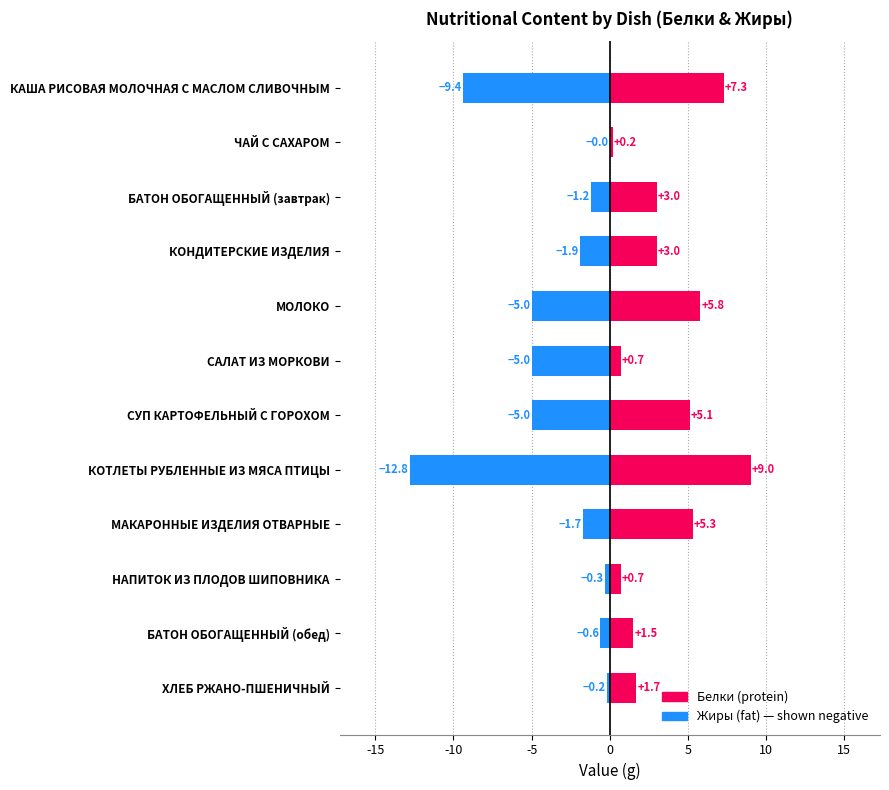

How many groups of bars are there?

12